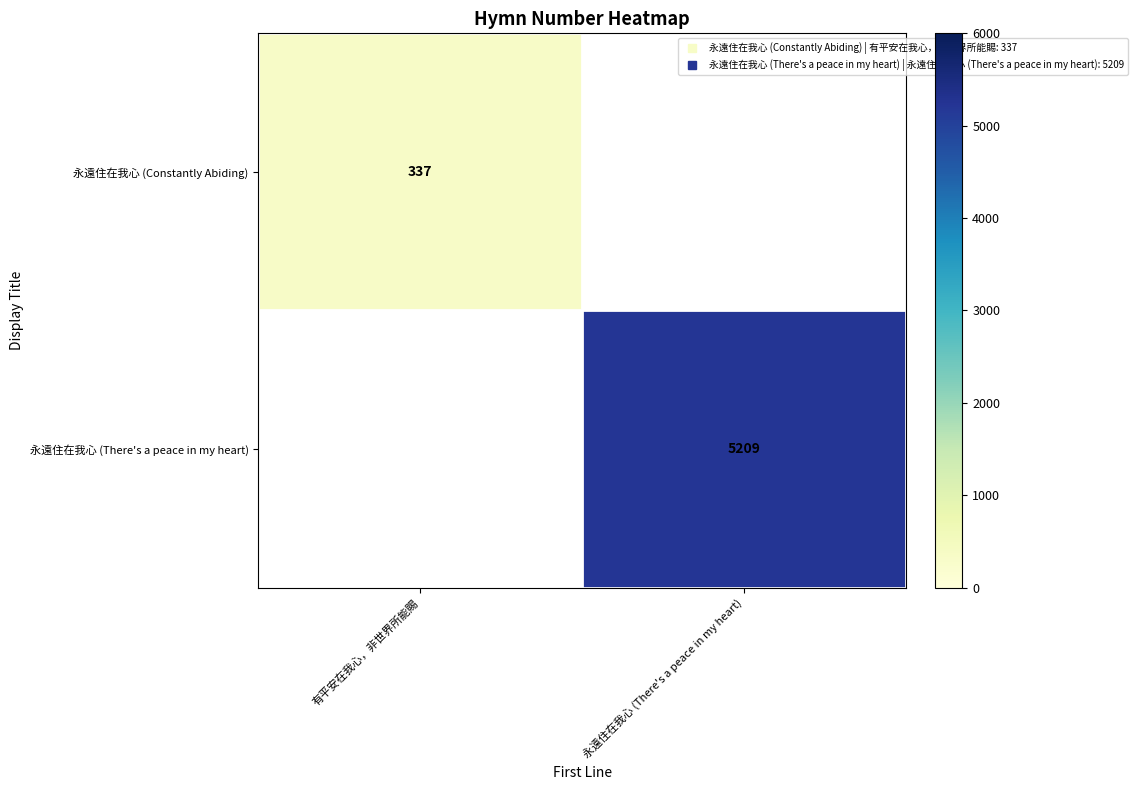

At which category does the chart reach its minimum across all series?

有平安在我心，非世界所能賜